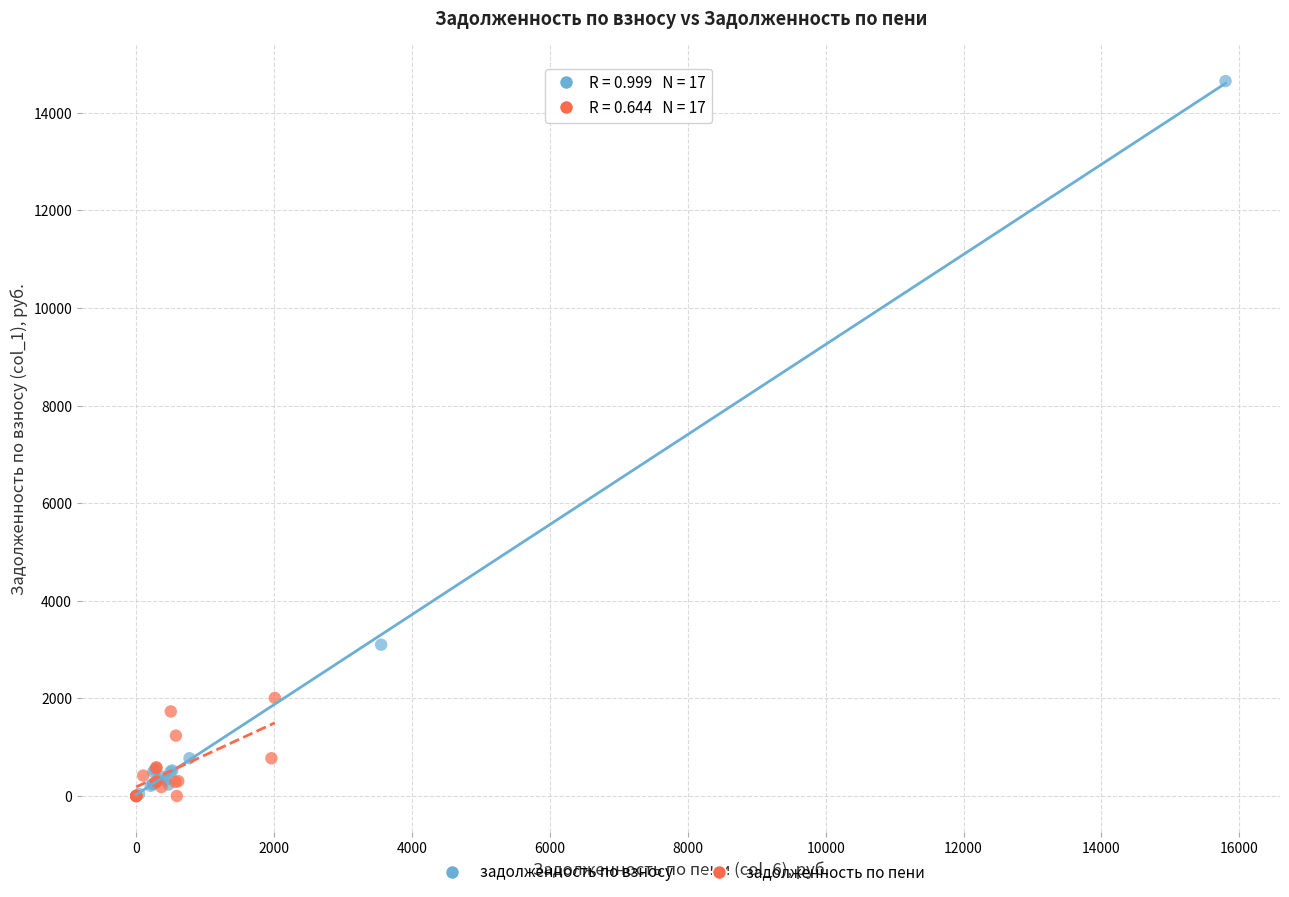

Which series reaches the maximum Y coordinate?

задолженность по взносу